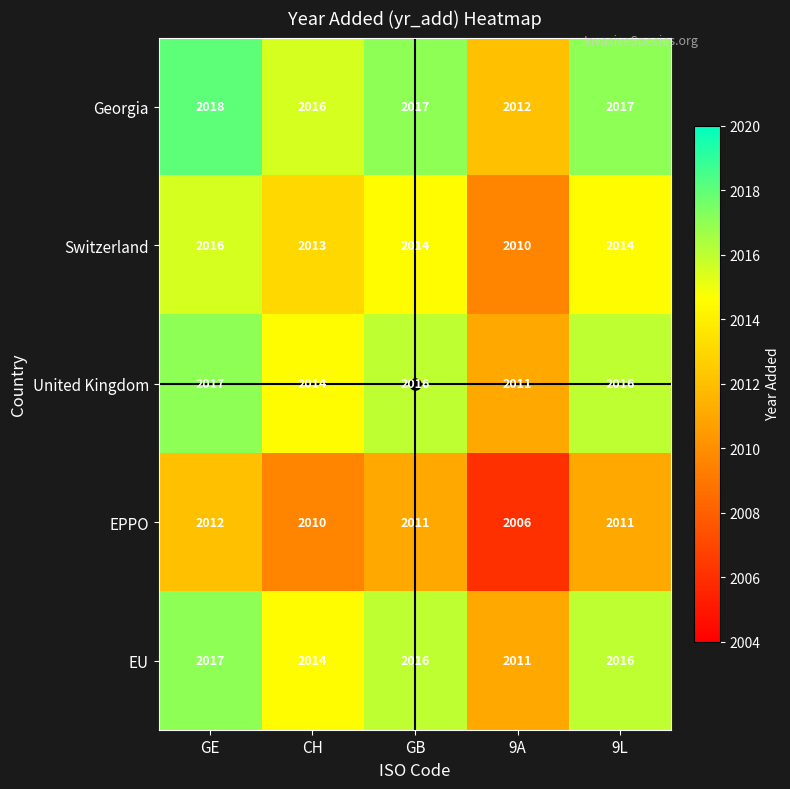

What is the sum of the EU values at 9L and 9A?

4027